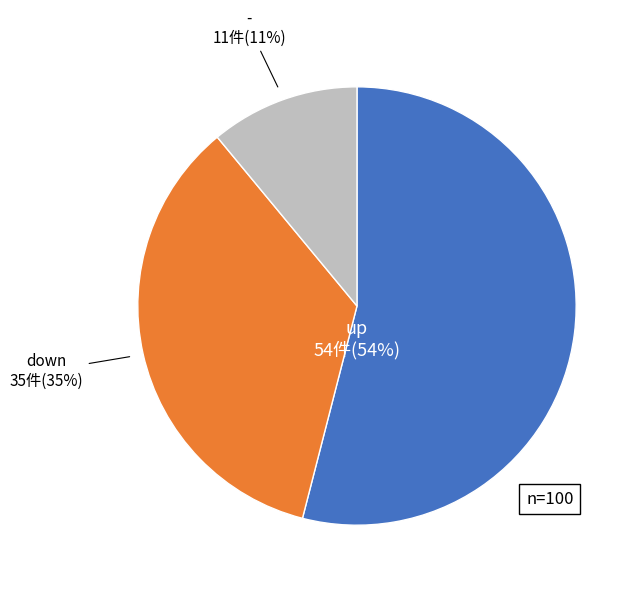

To the nearest percent, what is the difference between the largest and smallest slice percentages?

43%